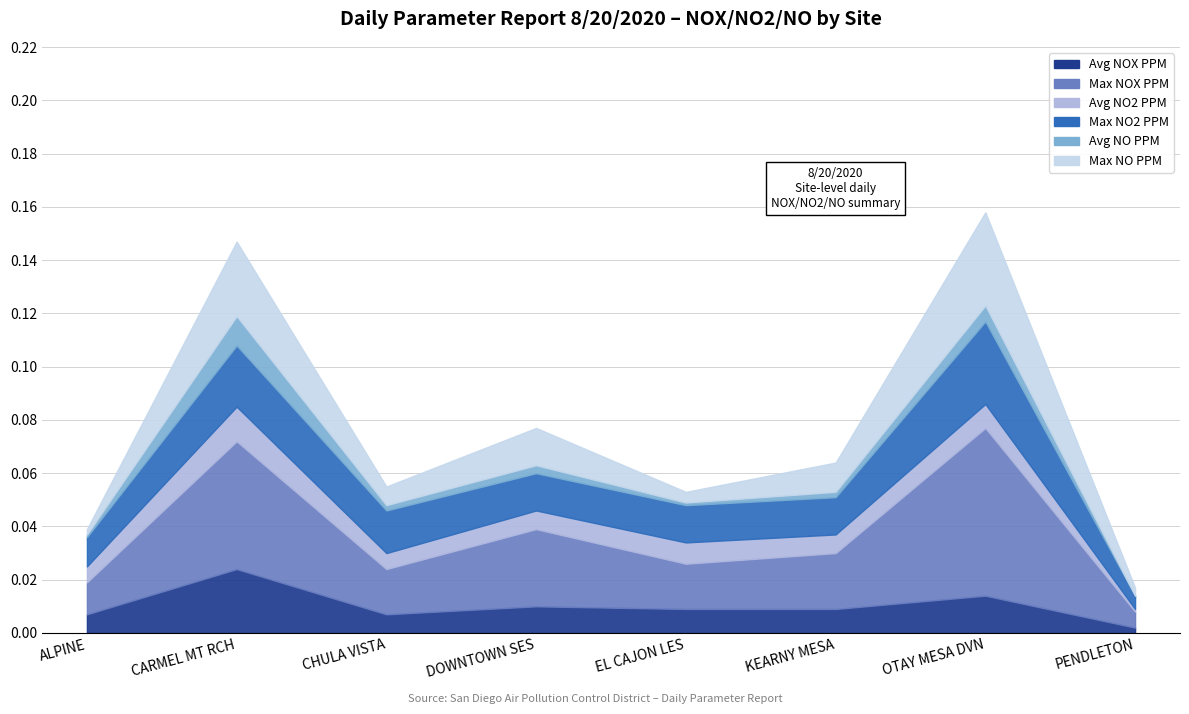

At which category is the sum across all series the highest?

OTAY MESA DVN